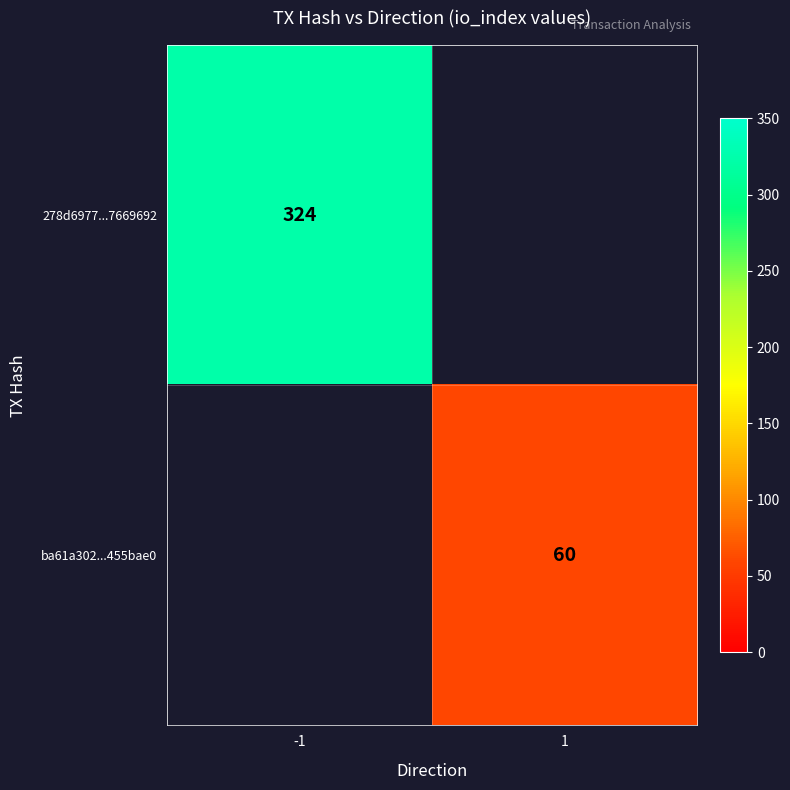

Is the value of ba61a302...455bae0 at 1 greater than the value of 278d6977...7669692 at -1?

No